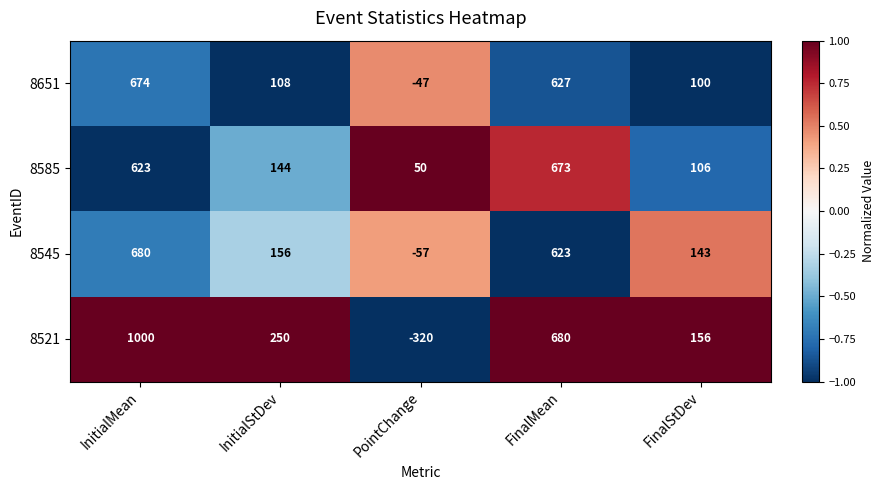

Where does the 8545 series first go above 156?

InitialMean